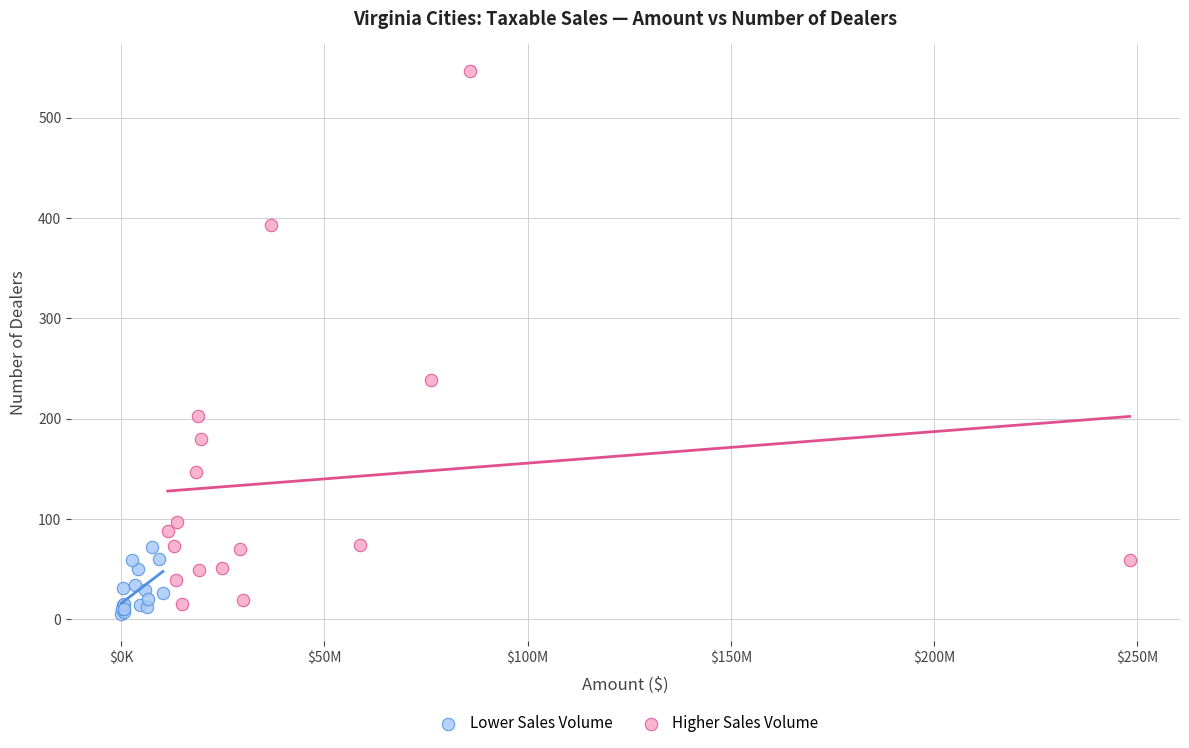

Which series has the largest Y range (max minus min)?

Higher Sales Volume